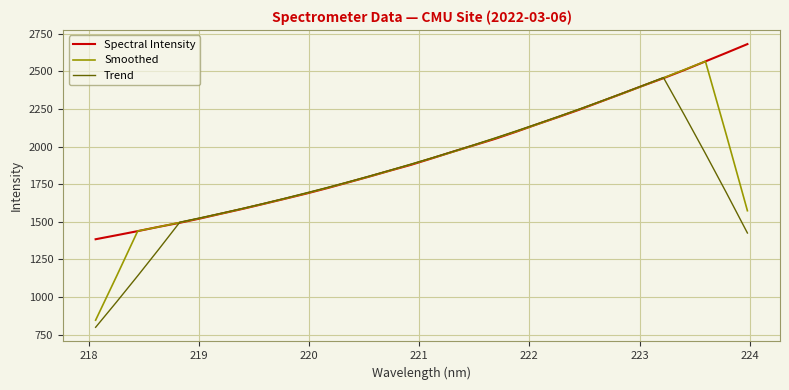

What is the maximum value for Spectral Intensity?

2681.2